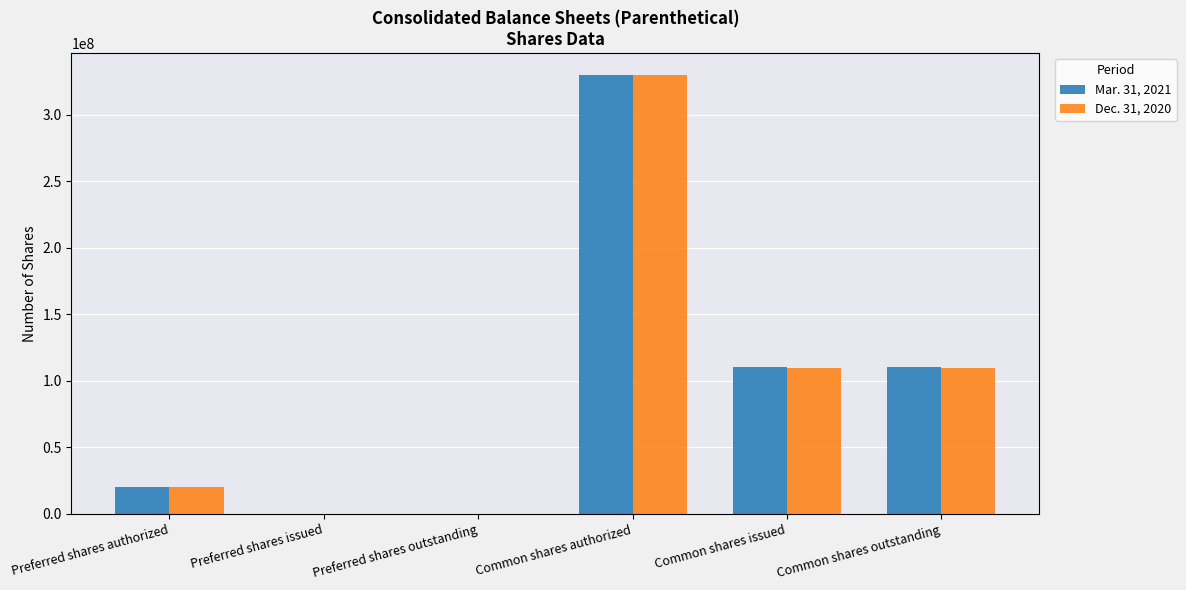

The Mar. 31, 2021 series shows 0 at Preferred shares issued. True or false?

True